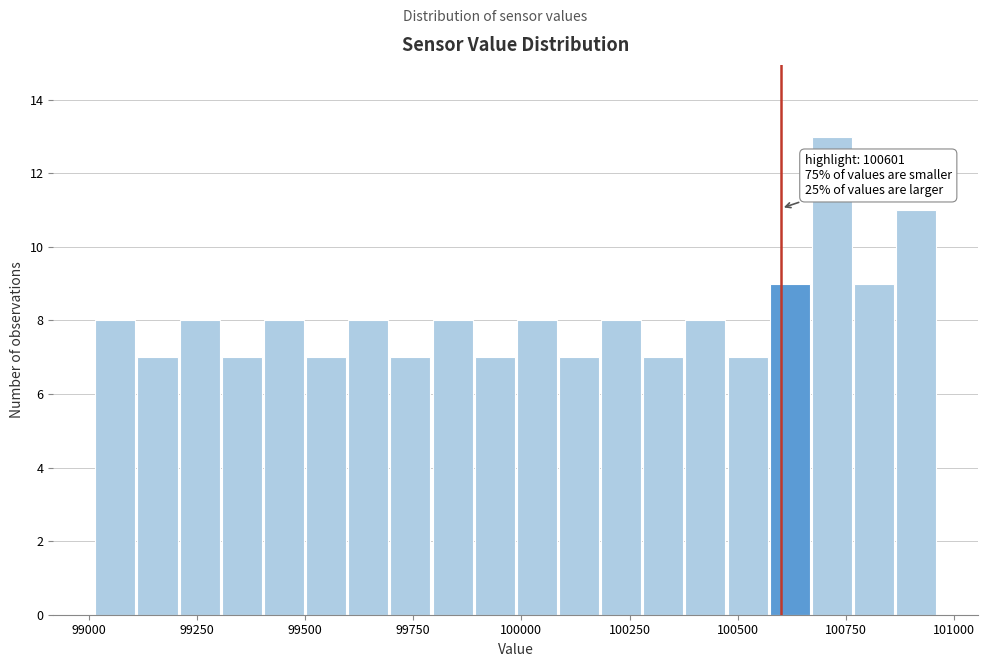

Read against the x-axis, roughly where is the centre of the tallest bar?

100700